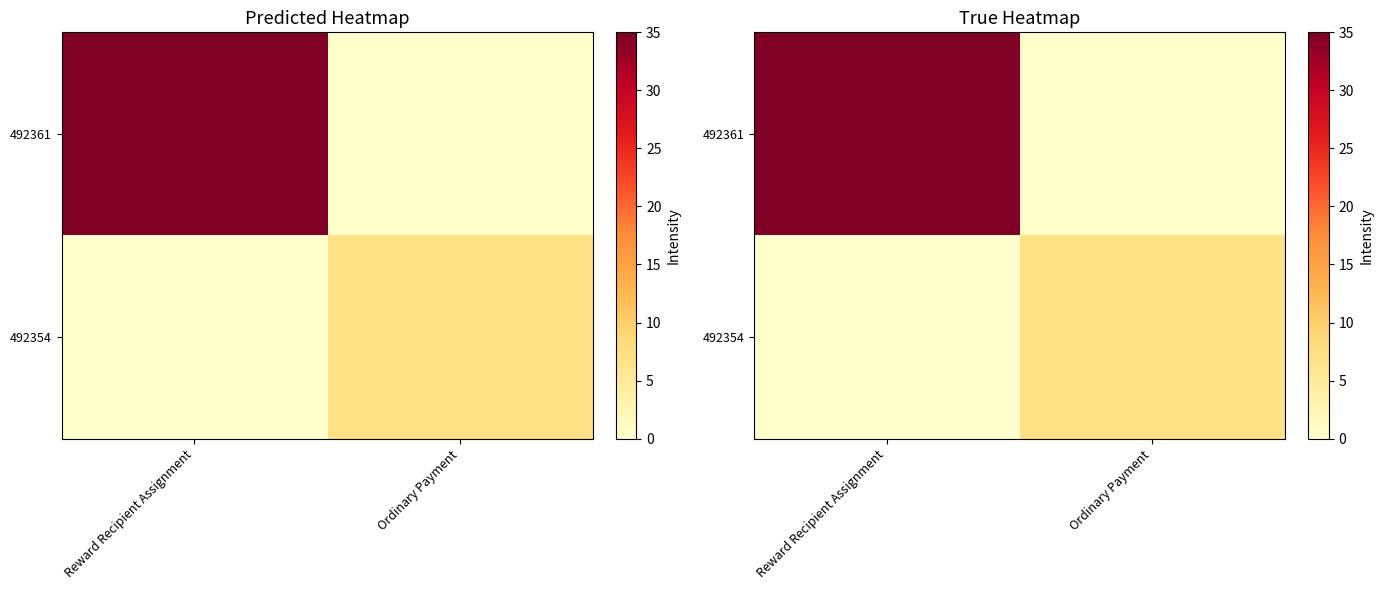

What is the average value of the 492354 series?

3.6